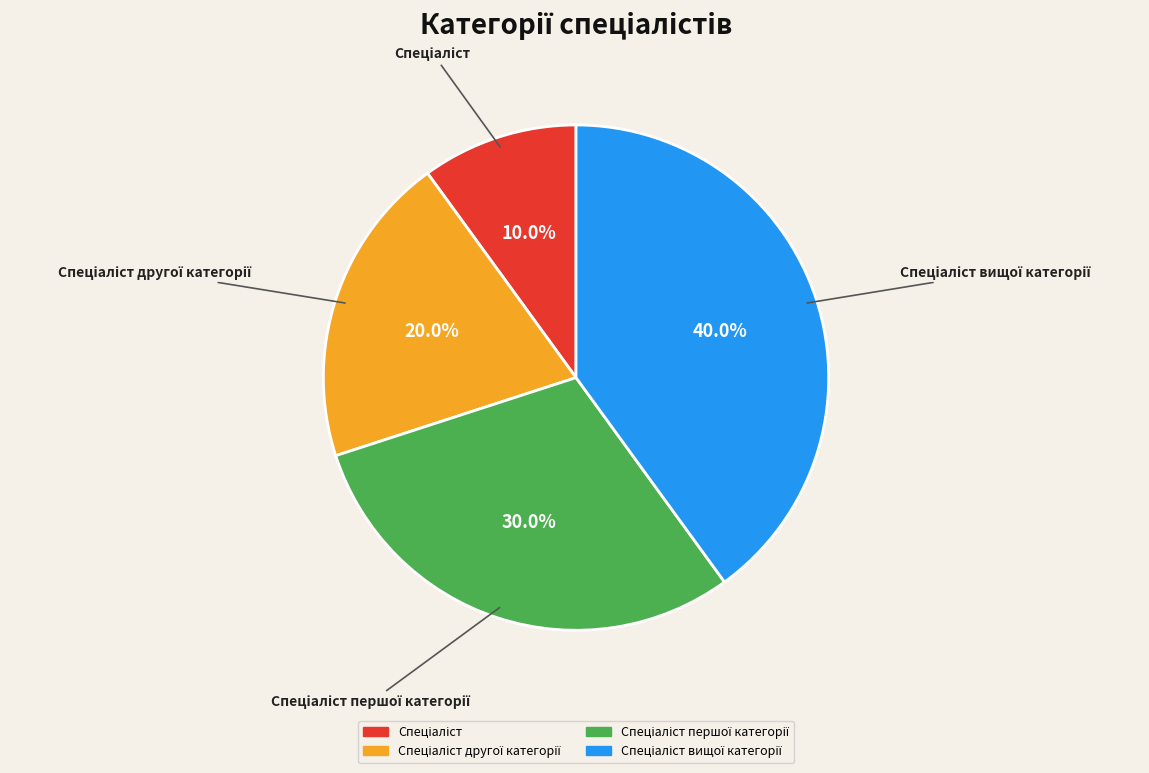

To the nearest percent, what is the difference between the largest and smallest slice percentages?

30%